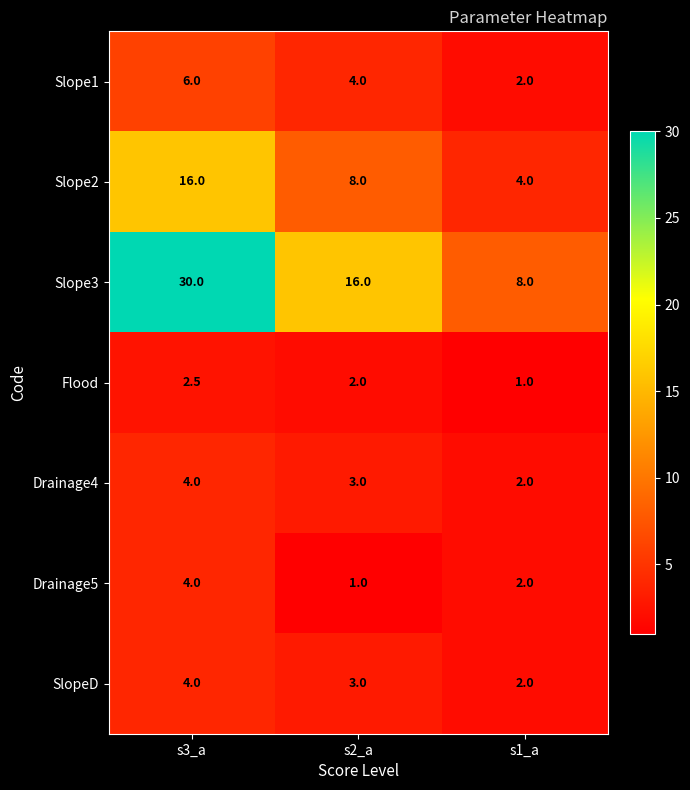

What is the sum of all Flood values?

5.5